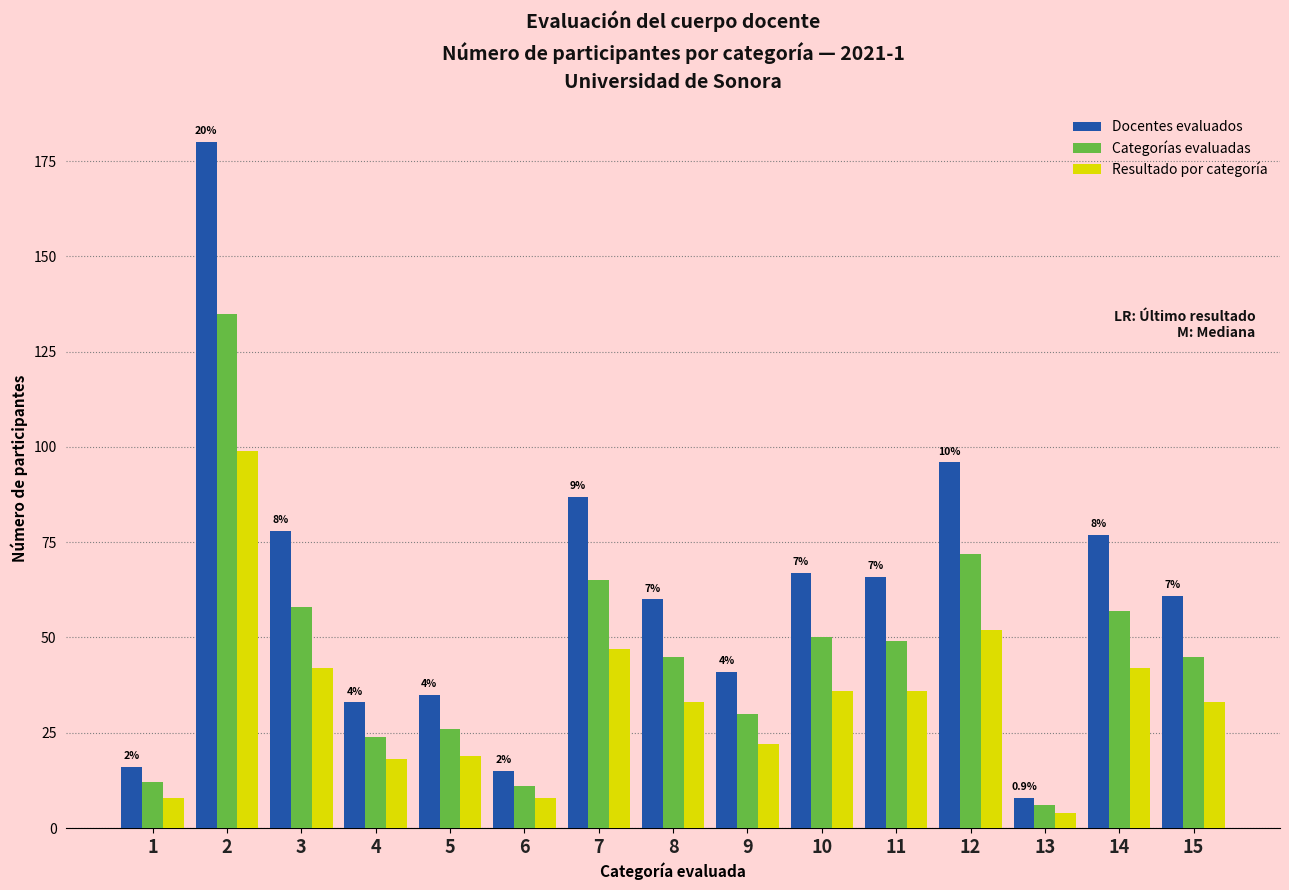

At which label is Resultado por categoría closest to 51?

12